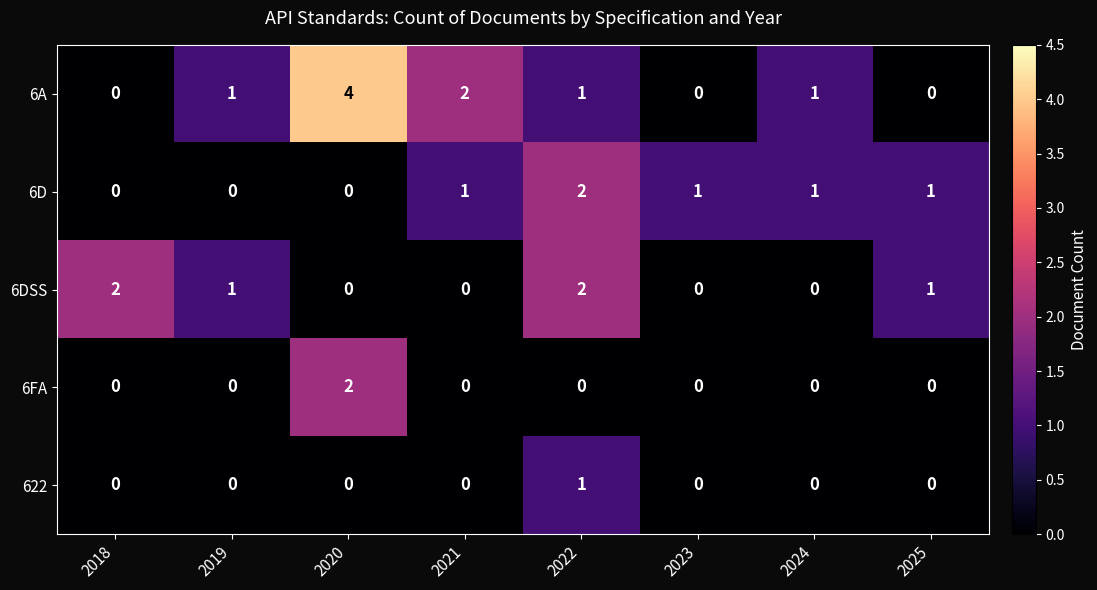

Which label corresponds to the largest value in the chart?

2020